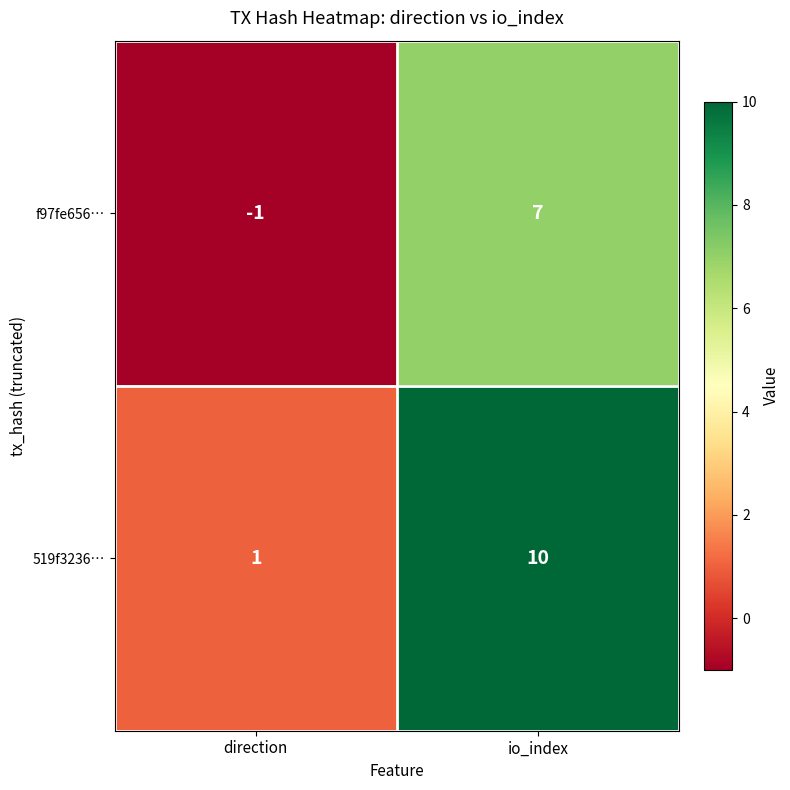

Between direction and io_index, which series saw the biggest shift?

519f3236…